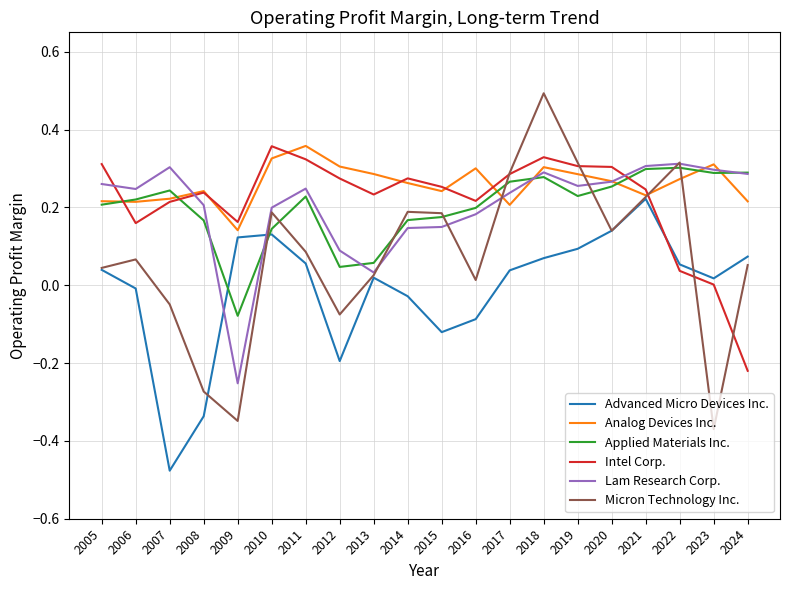

At which label is Applied Materials Inc. closest to 0?

2012